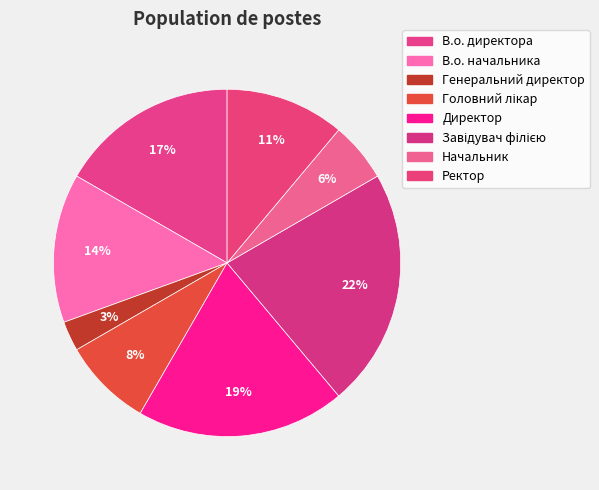

To the nearest percent, what is the average slice percentage?

12%